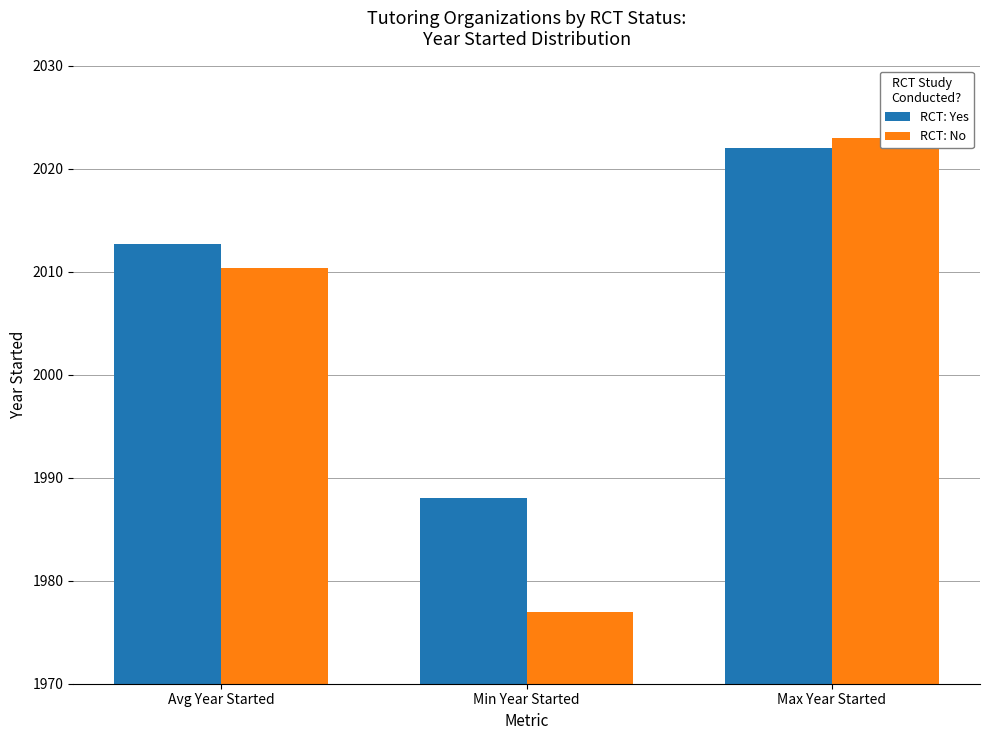

Rank the categories by RCT: No value from highest to lowest.

Max Year Started, Avg Year Started, Min Year Started